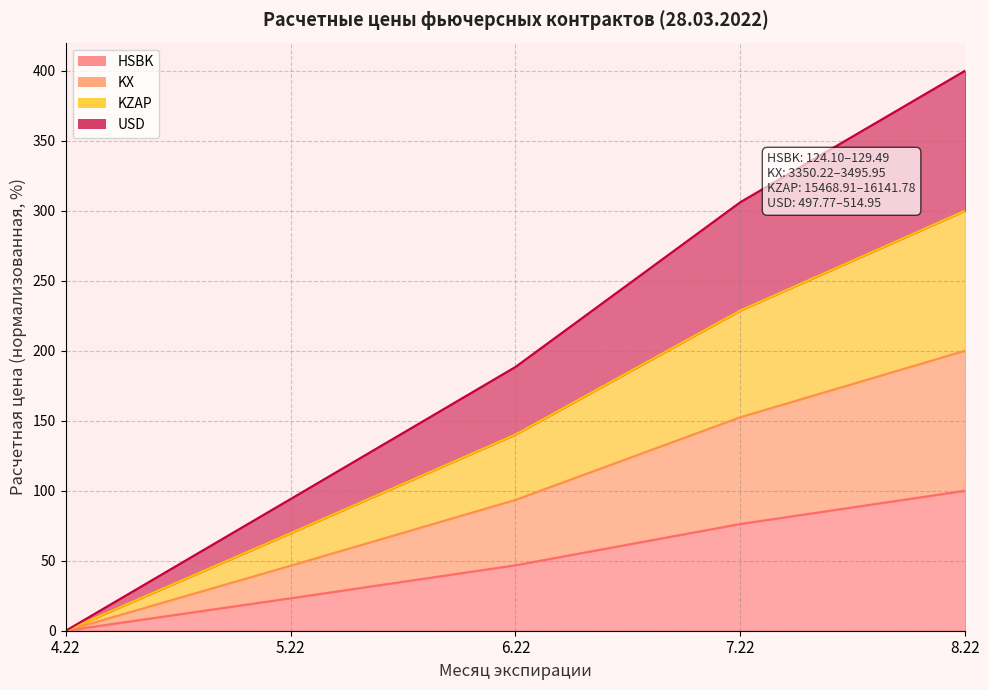

Which series changed the most between 4.22 and 5.22?

USD